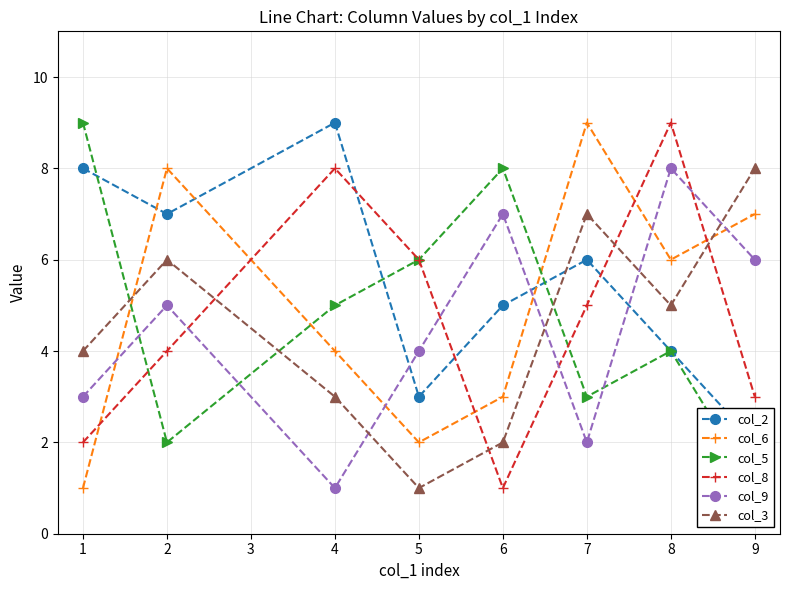

At which label is col_9 closest to 4?

5